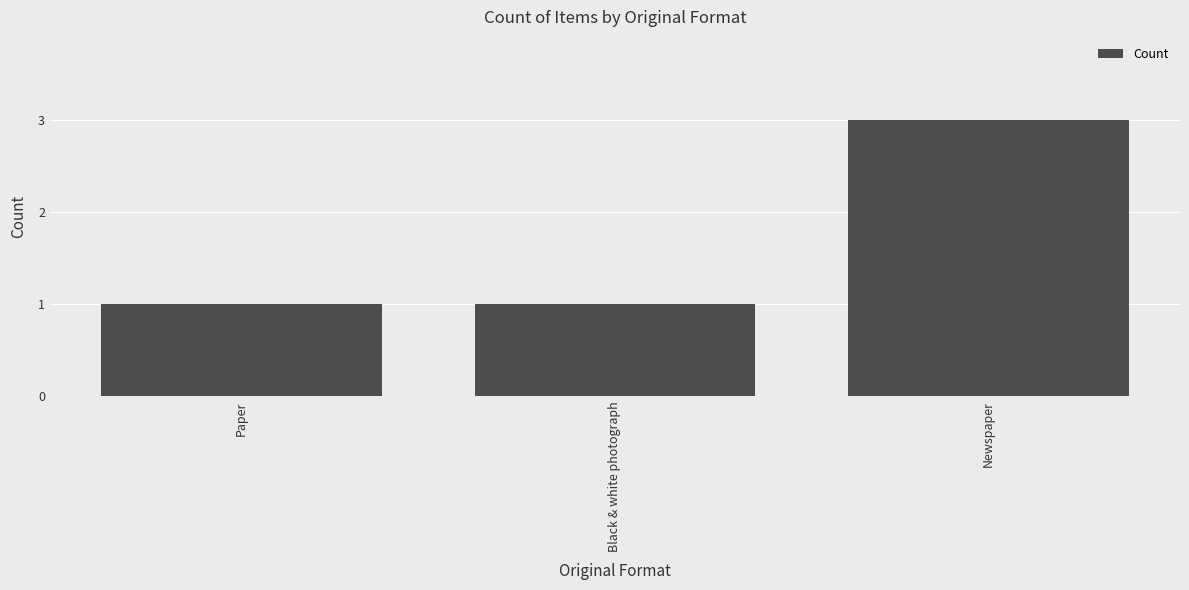

Is it true that the value at Newspaper is 3?

True